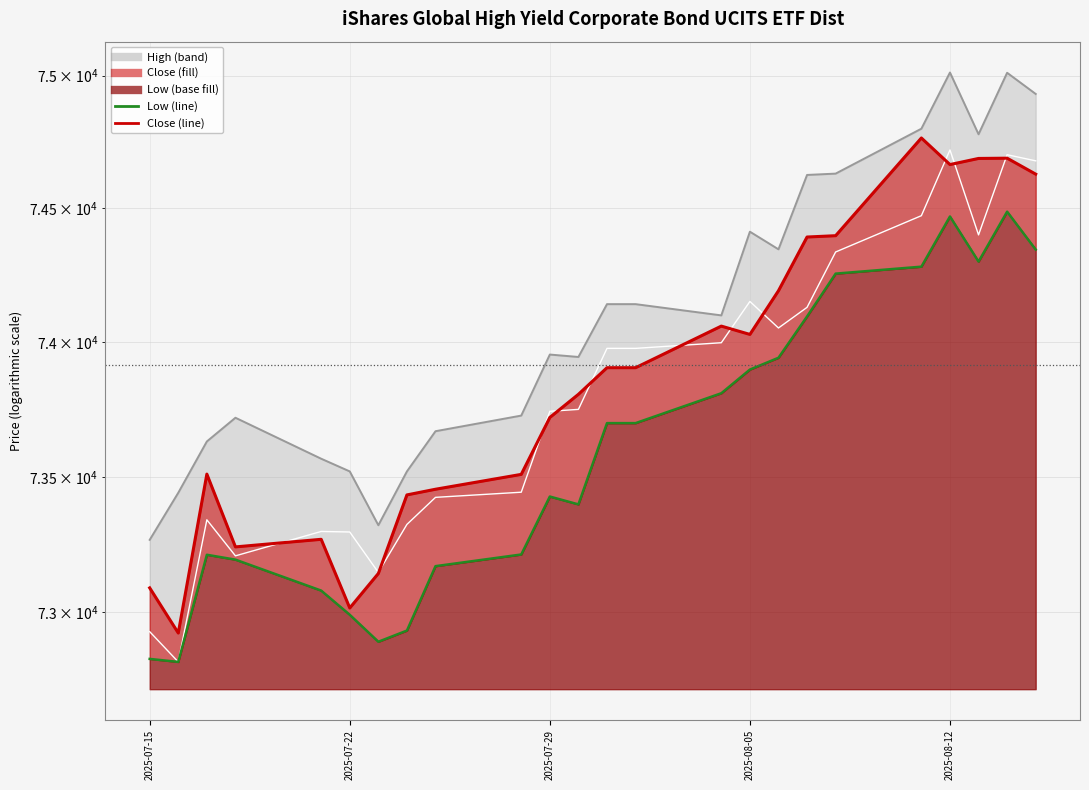

Does the chart display data point markers on the line(s)?

No